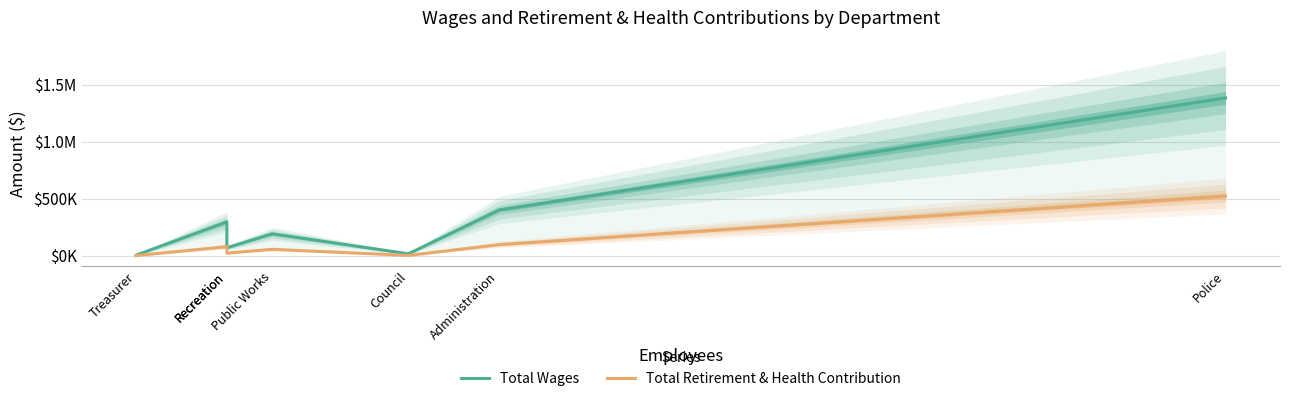

List the series in order of their peak value, lowest first.

Total Retirement & Health Contribution, Total Wages